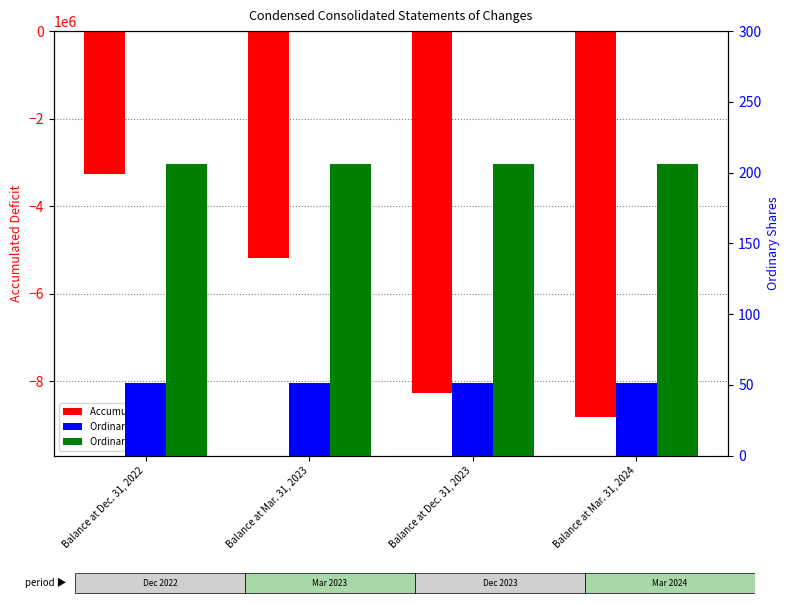

How many bars are there in each group?

3